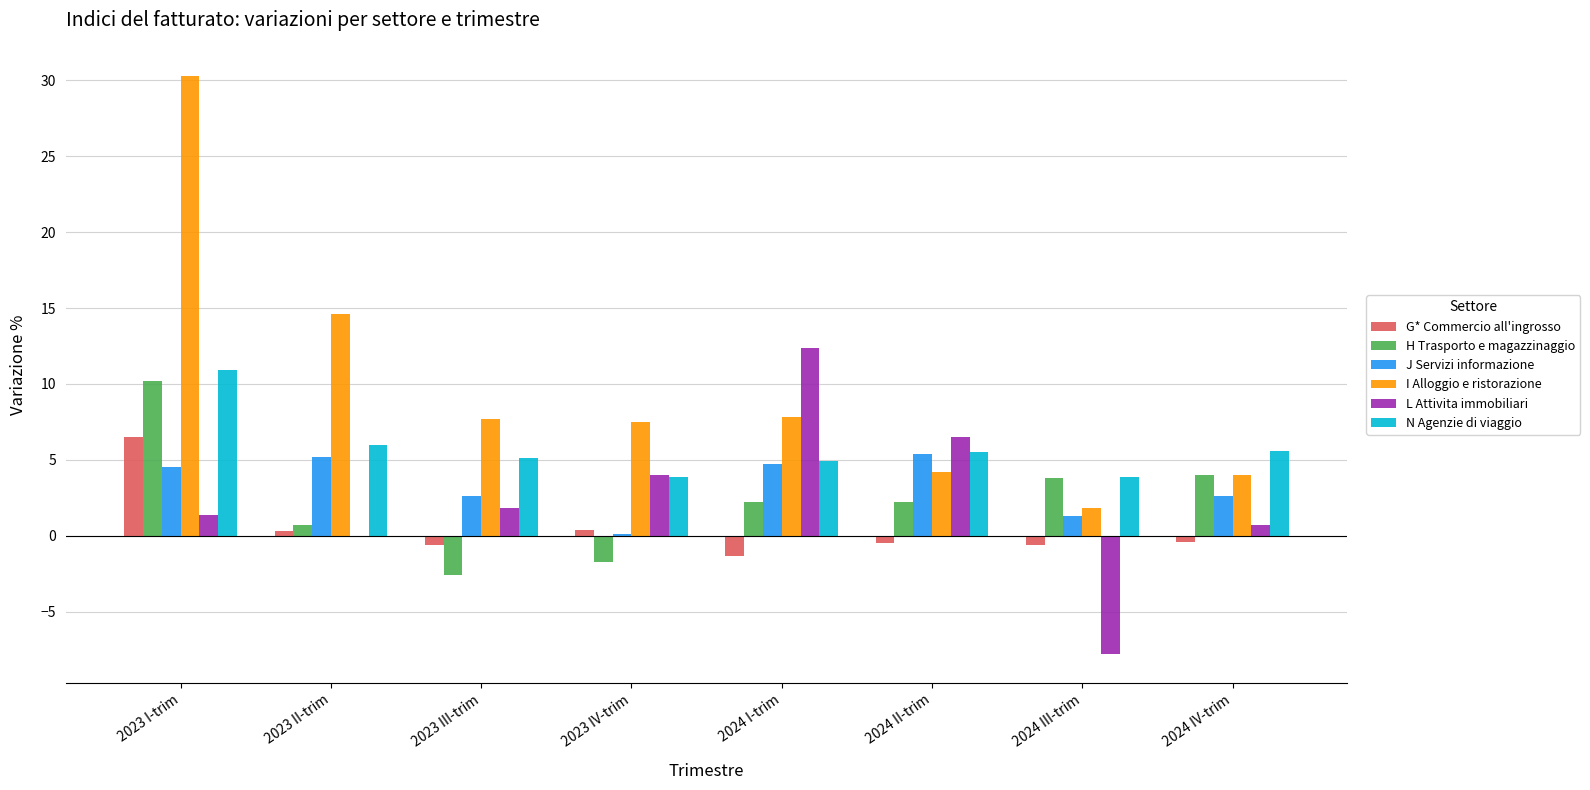

What is the approximate value of J Servizi informazione at 2024 I-trim?

4.7